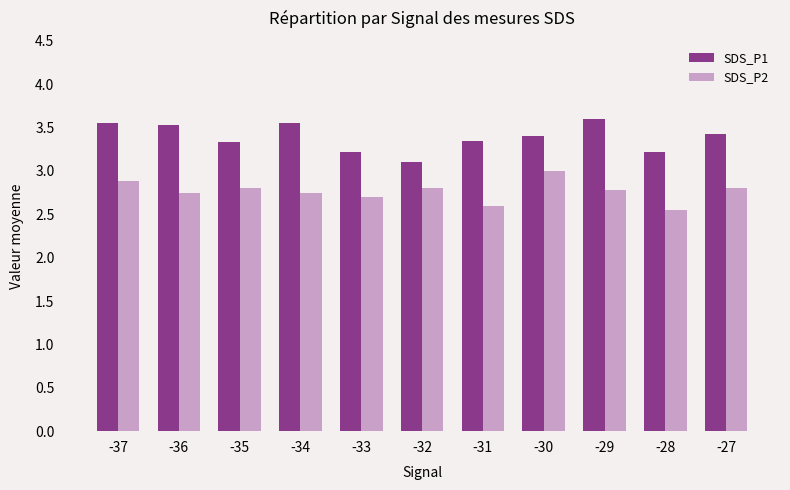

Which series has the largest total across all categories?

SDS_P1